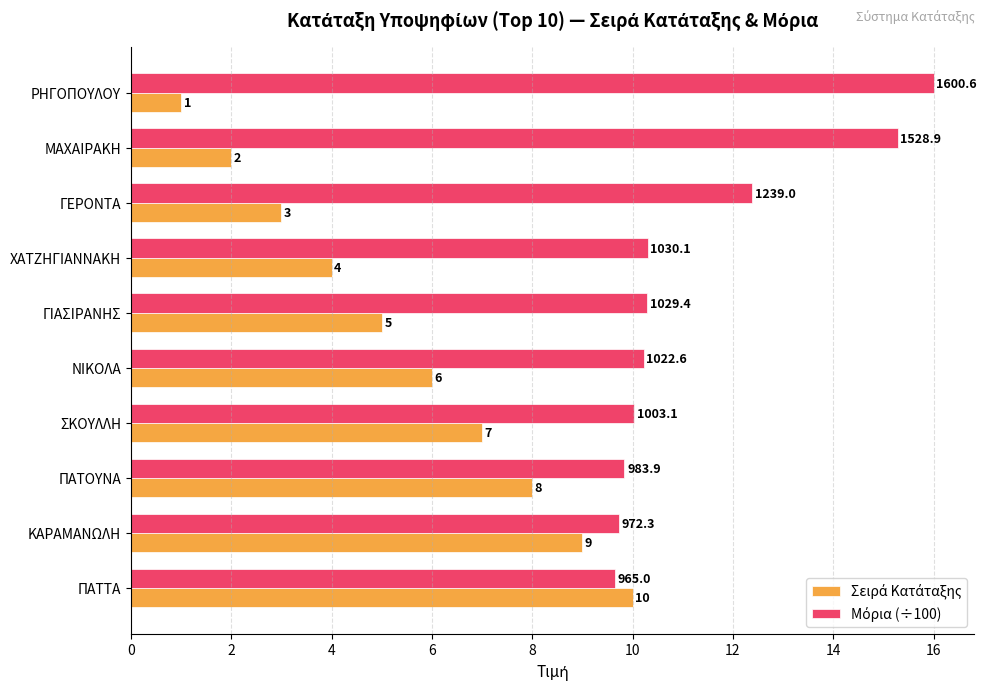

What is the smallest value displayed?

1.0